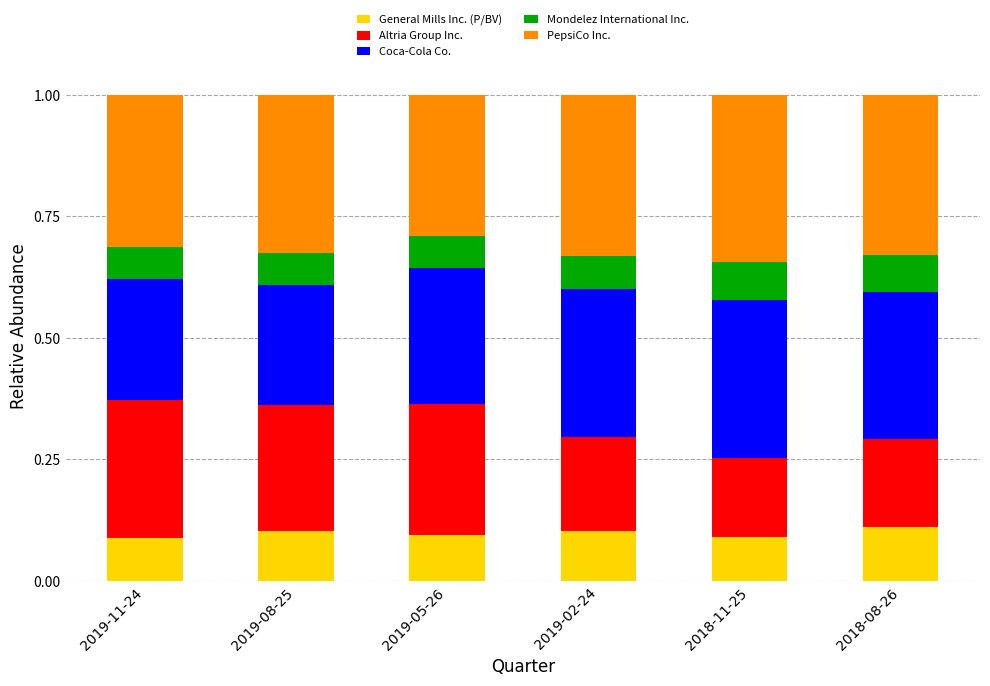

The value of General Mills Inc. (P/BV) at 2019-02-24 is 0.1. True or false?

True